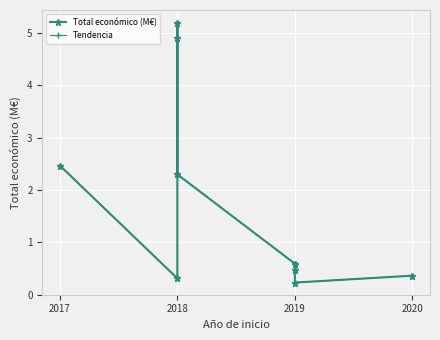

Which series has the widest spread of values?

Total económico (M€)